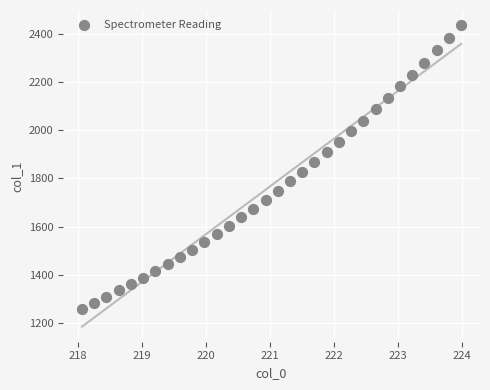

What is the range of Y values (max minus min)?

1178.1